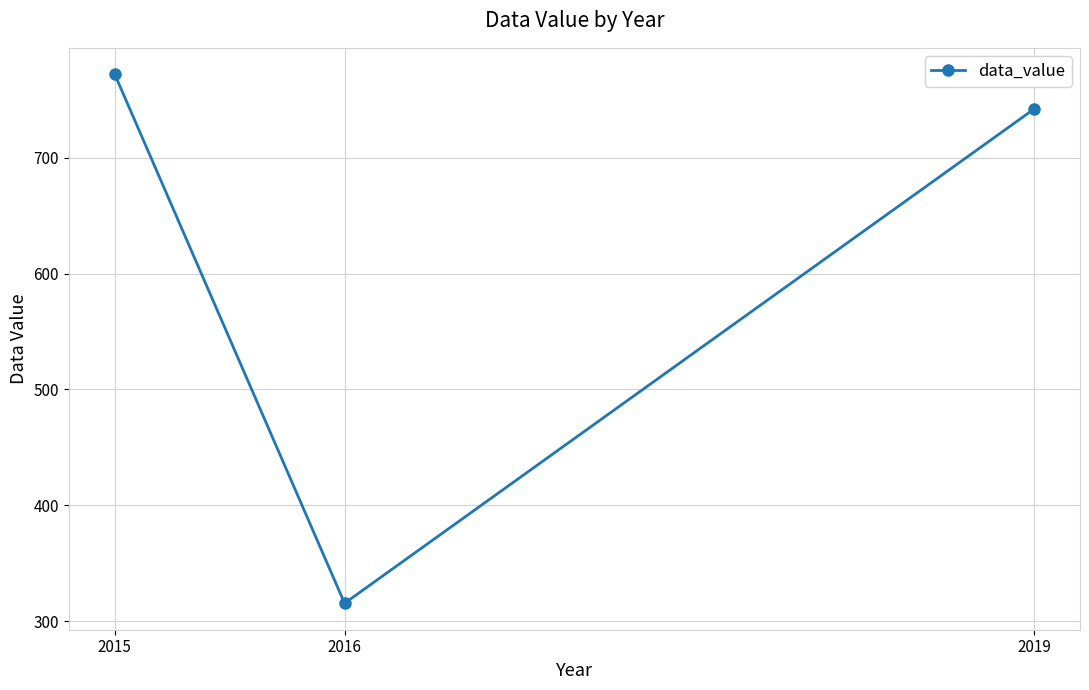

What is the greatest value displayed?

772.0